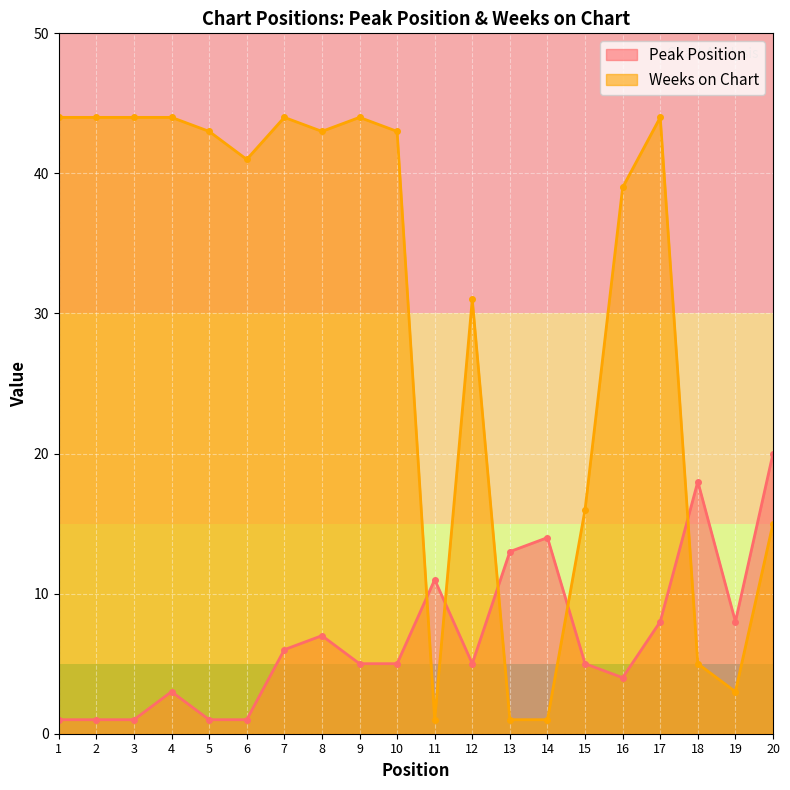

At 5, list the series in order from smallest to largest.

Peak Position, Weeks on Chart